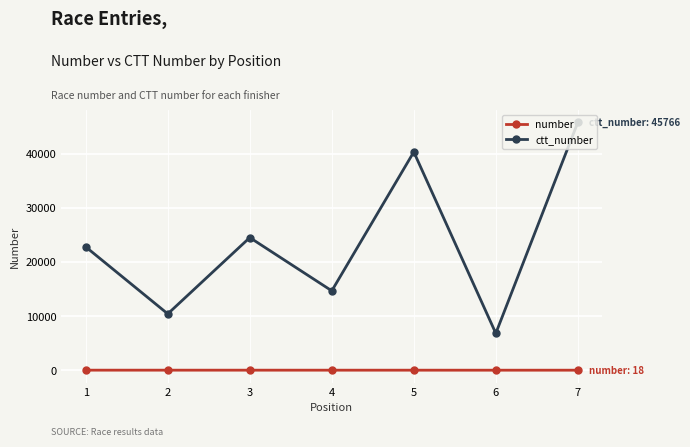

What are all the series names shown in the legend?

number, ctt_number